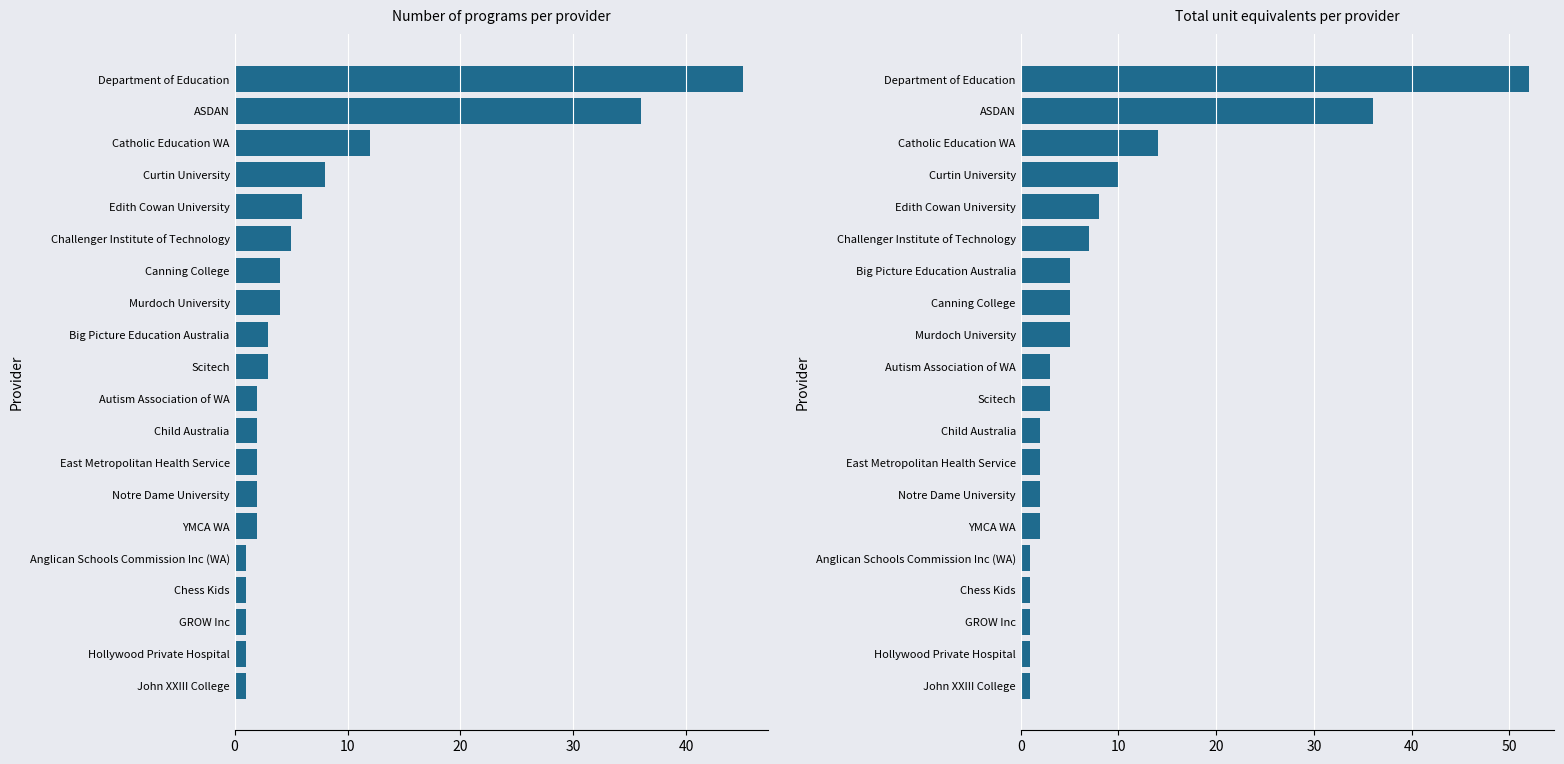

Reading left to right, list all the values displayed in this chart.

Program Count: 45	36	12	8	6	5	4	4	3	3	2	2	2	2	2	1	1	1	1	1
Unit Equivalents: 52	36	14	10	8	7	5	5	5	3	3	2	2	2	2	1	1	1	1	1